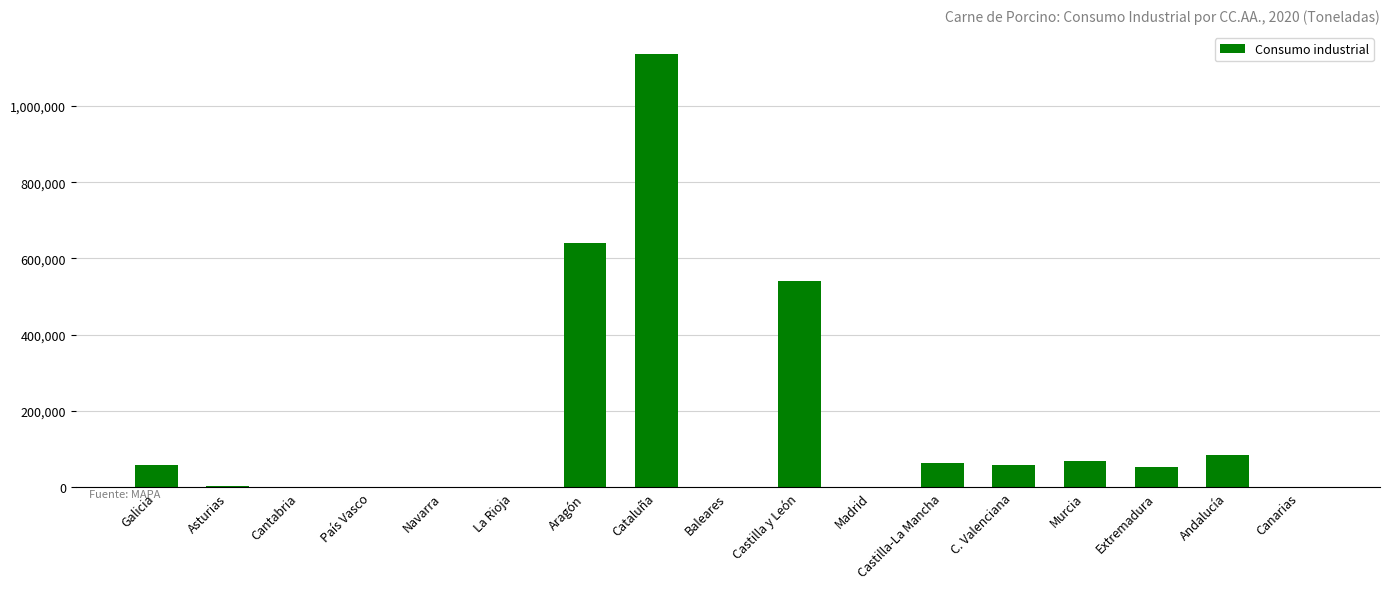

What is the sum of all values?

2714727.1